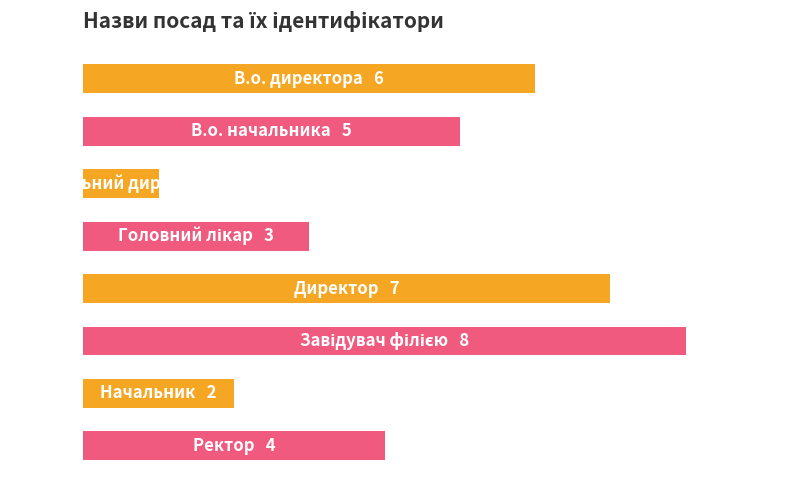

Are the bars horizontal?

Yes